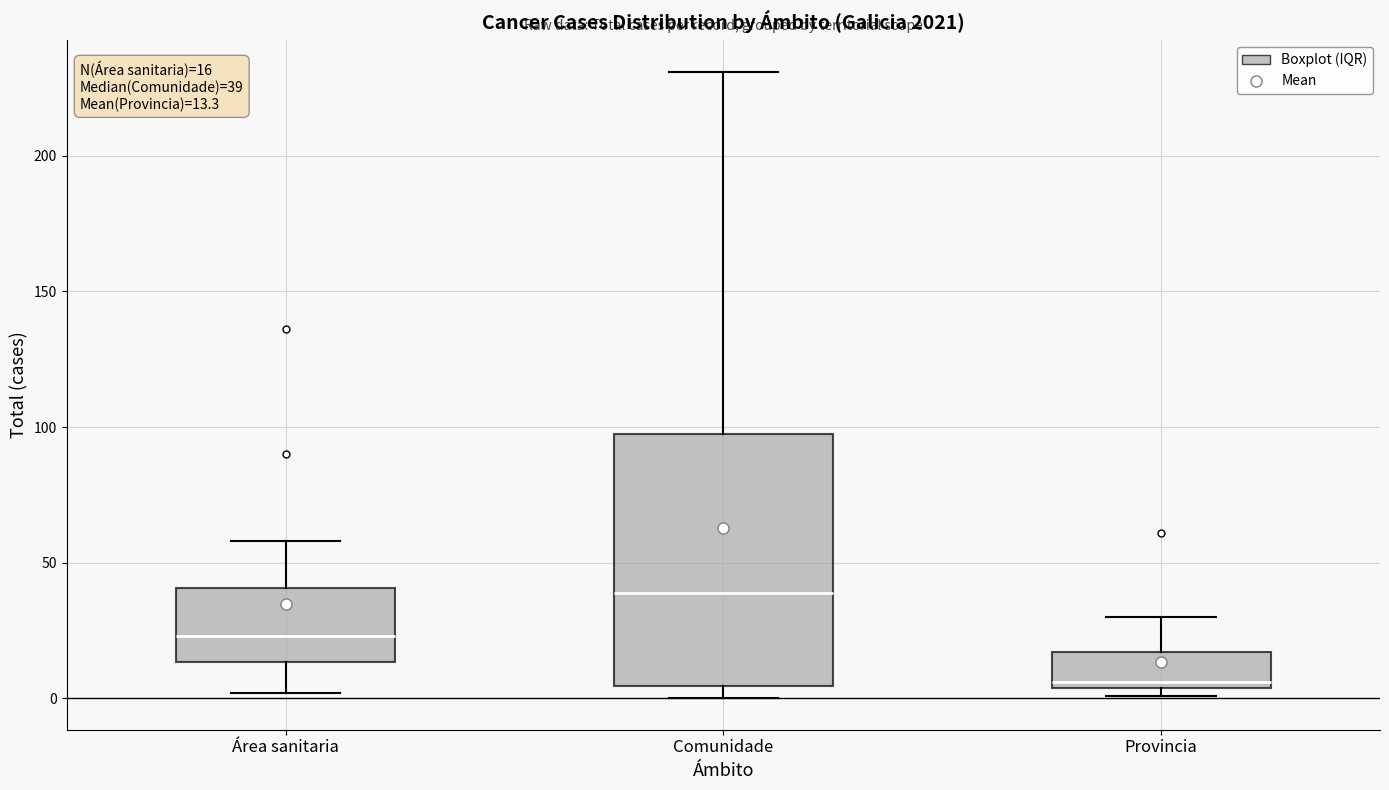

Comparing the boxes themselves (not the whiskers), which one is the tallest?

Comunidade